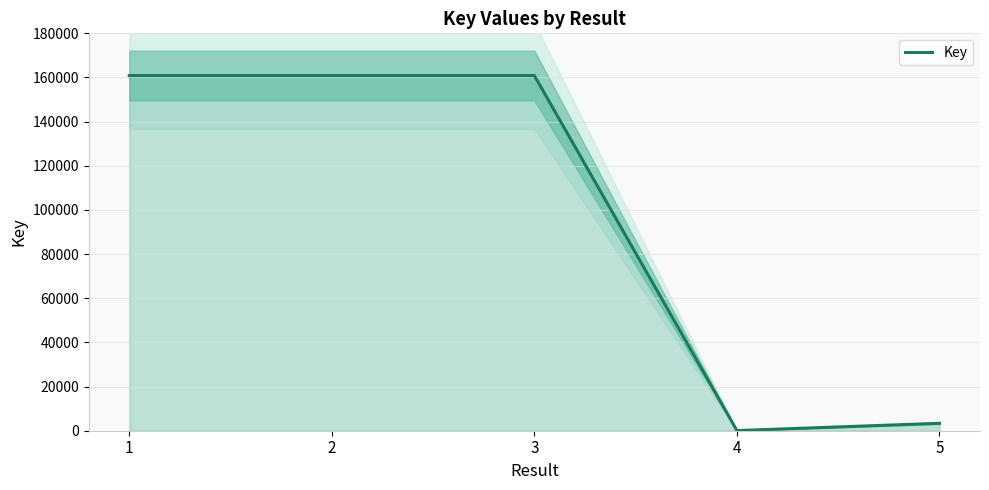

At which category does the chart reach its peak across all series?

3